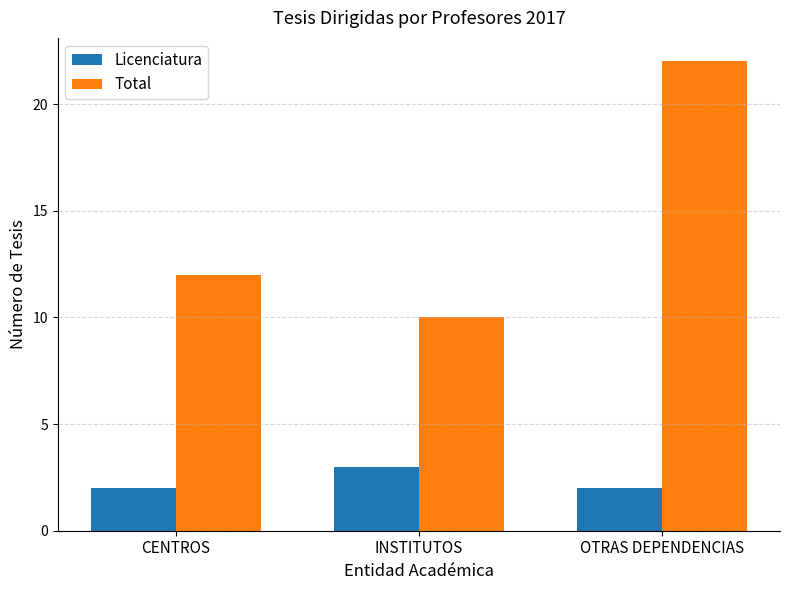

Are the bars horizontal?

No